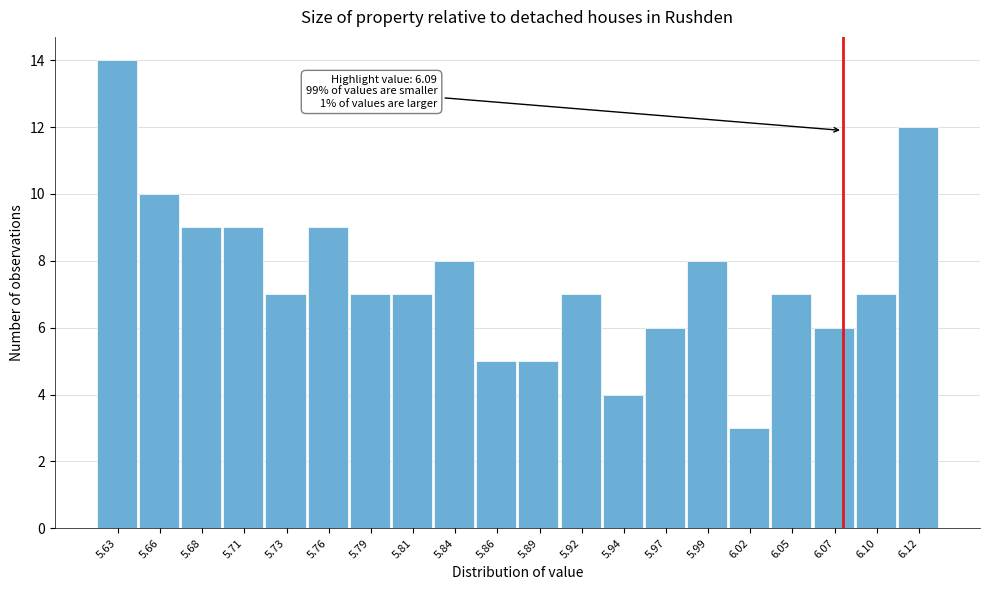

Reading left to right, transcribe all the data shown in this chart.

14	10	9	9	7	9	7	7	8	5	5	7	4	6	8	3	7	6	7	12